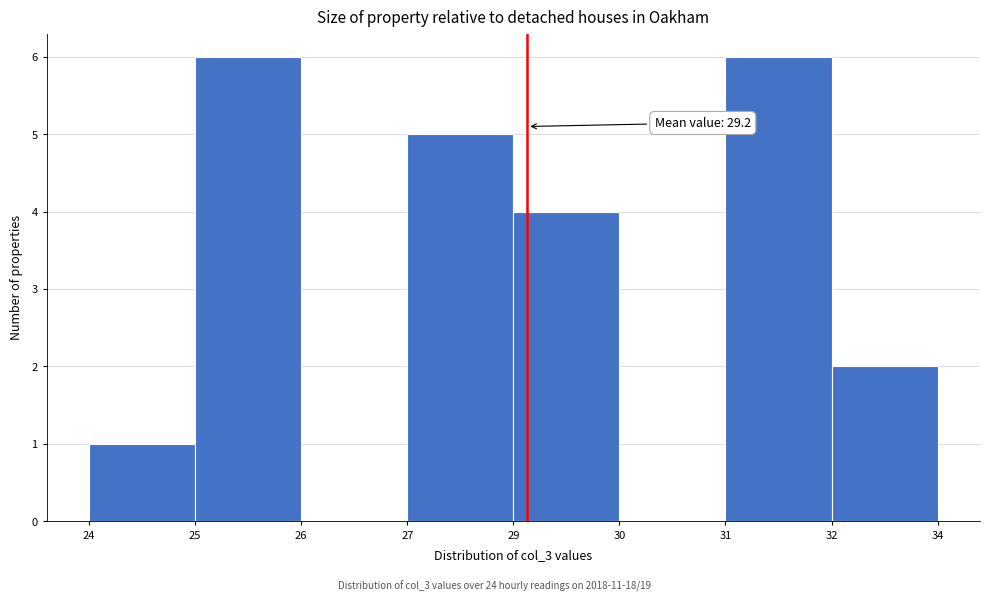

Reading left to right, list all the values displayed in this chart.

24=1	25=6	26=0	27=5	29=4	30=0	31=6	32=2